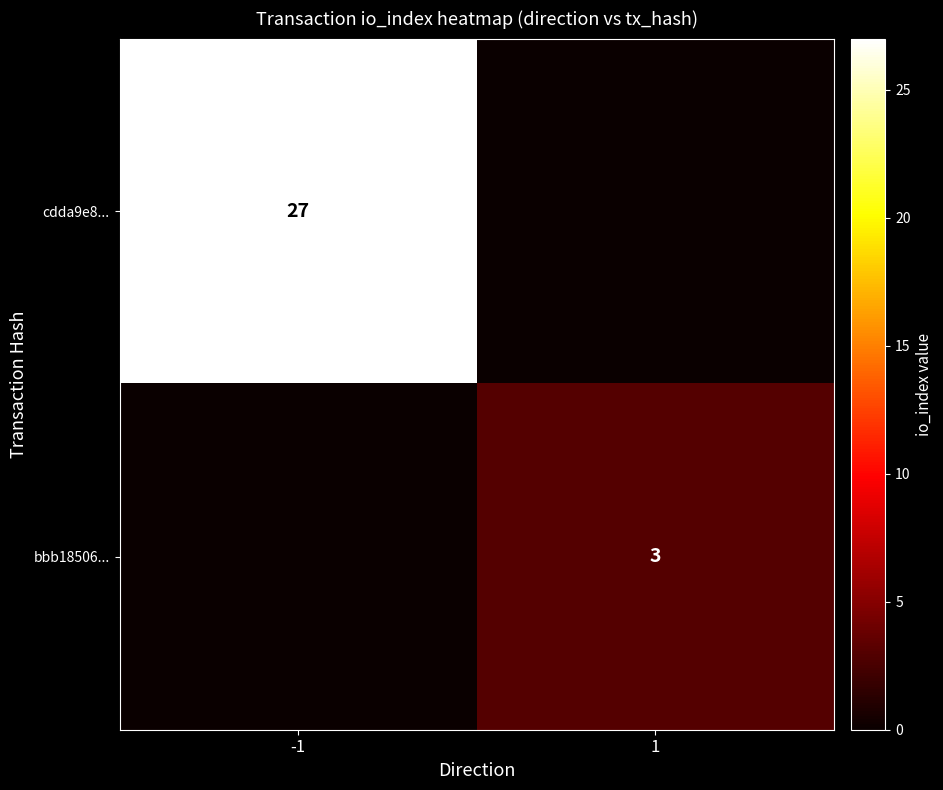

True or false: bbb18506... has a value of 2 at 1.

False